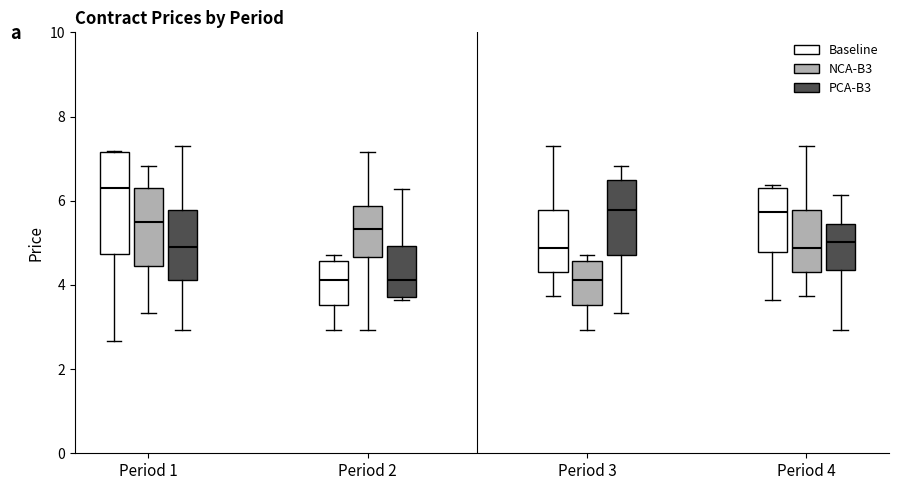

Which box has the highest median line?

Period 1 (Baseline)